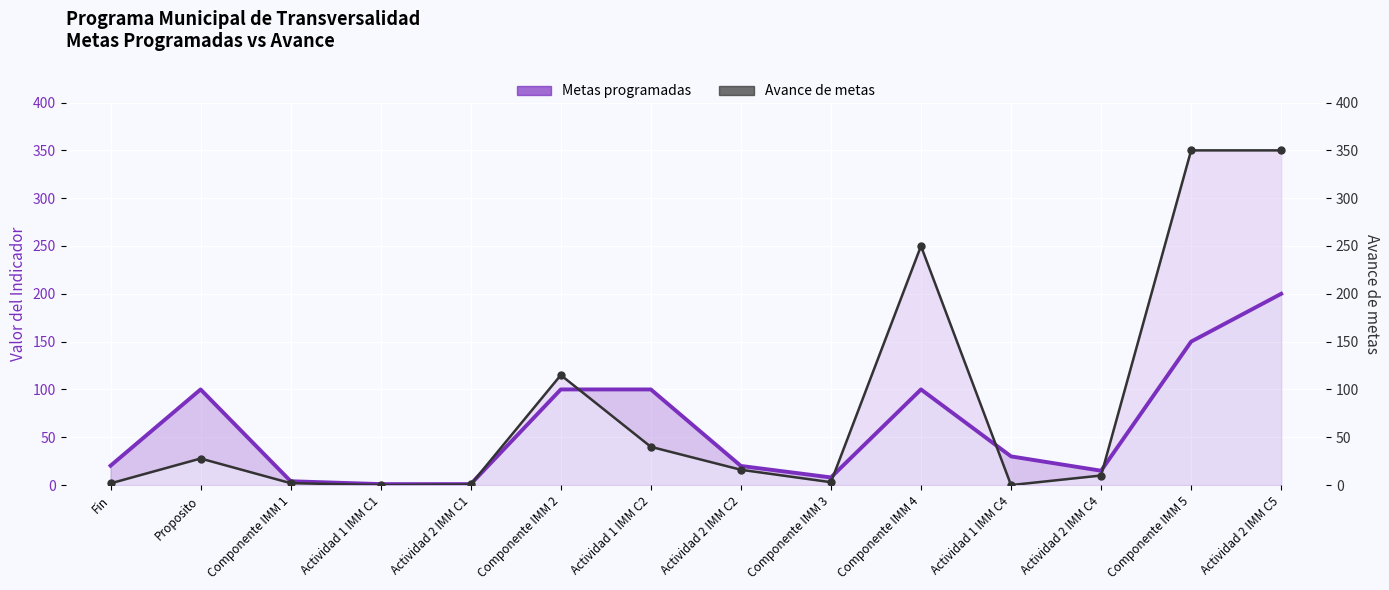

How many distinct data groups are displayed?

2